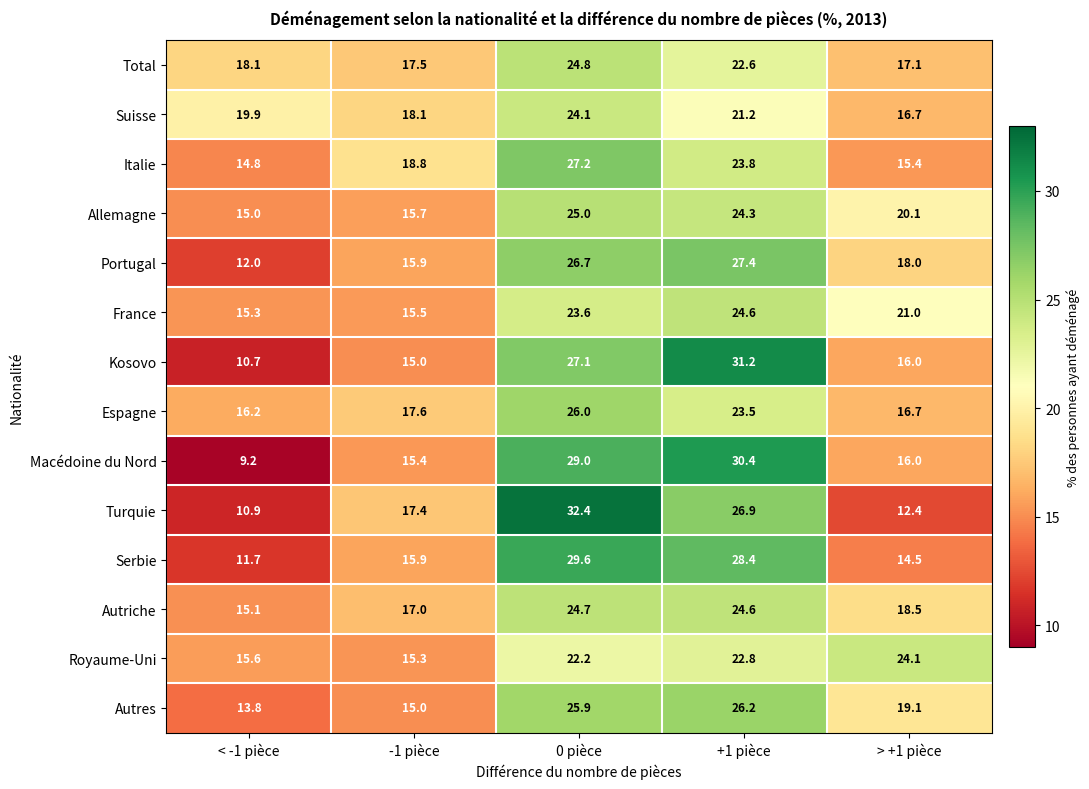

Where is France nearest to the value 19?

> +1 pièce